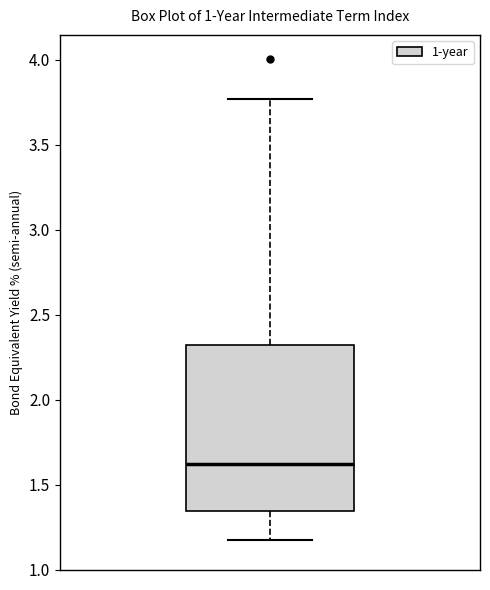

Where does the upper whisker of the box end on the y-axis? The values are not printed on the chart, so give them approximately, as read against the axis.

3.75